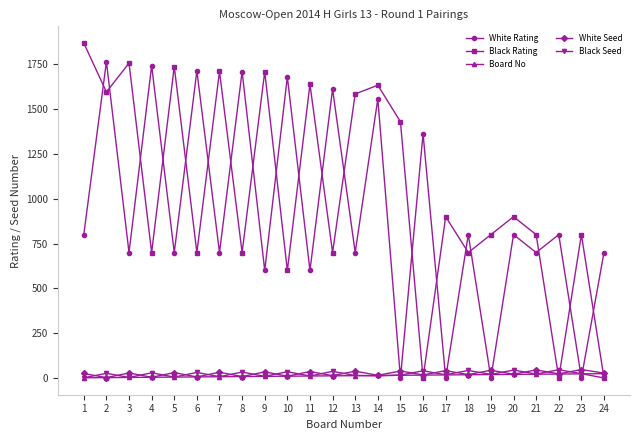

At how many categories does at least one series exceed 205?

24